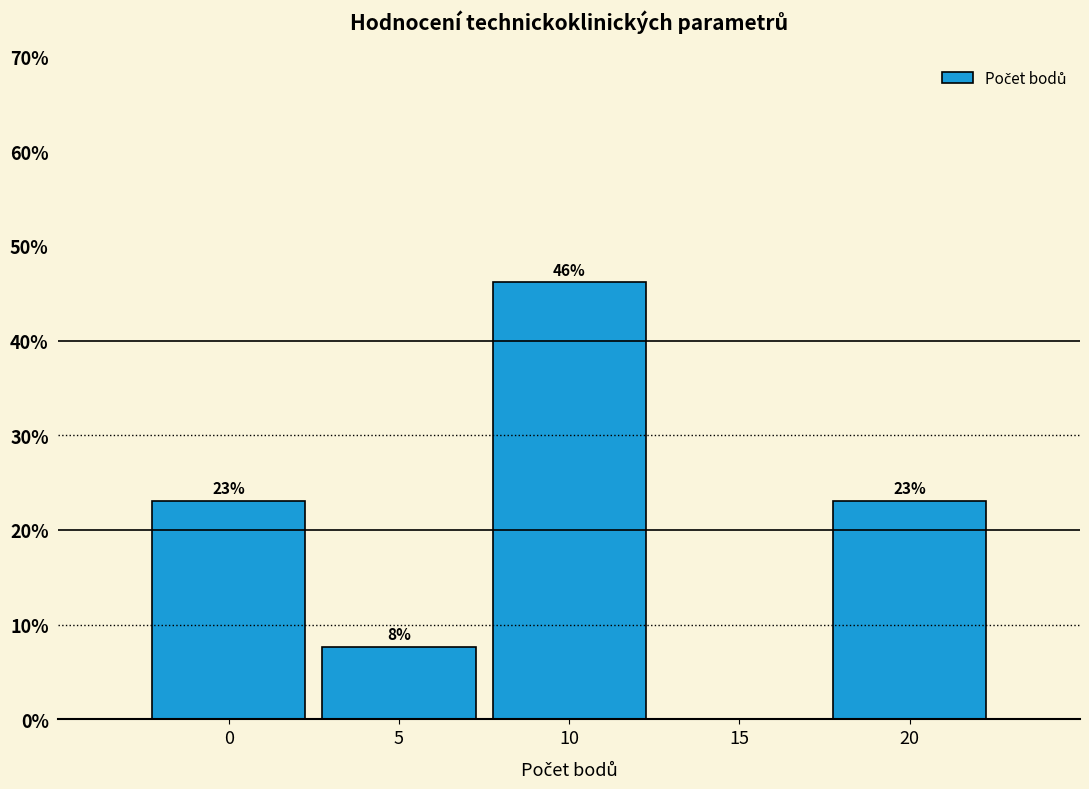

Over which range of the x-axis is the bar tallest?

7.5 to 12.5